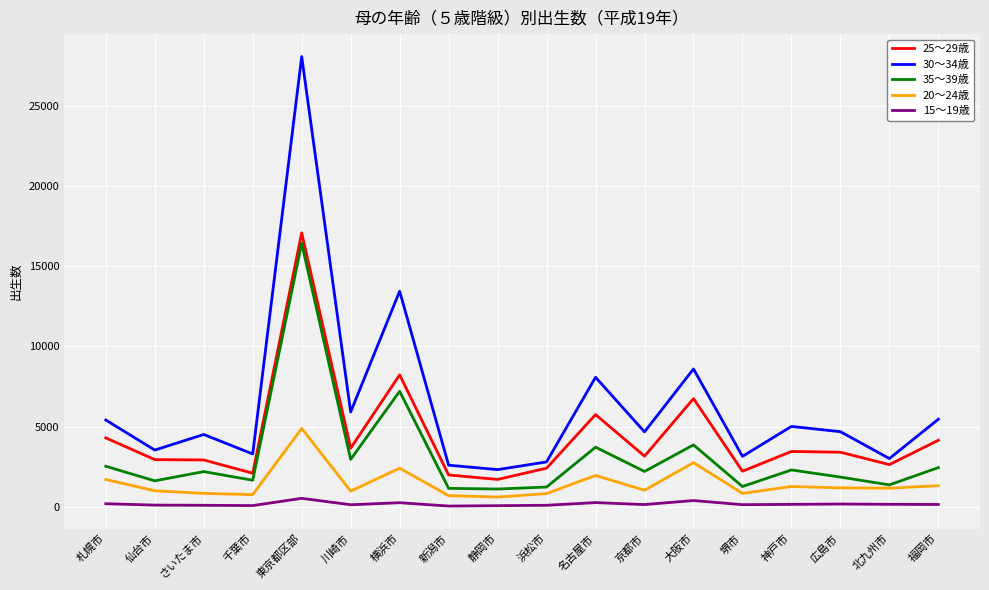

True or false: 15～19歳 and 25～29歳 intersect in this chart.

False